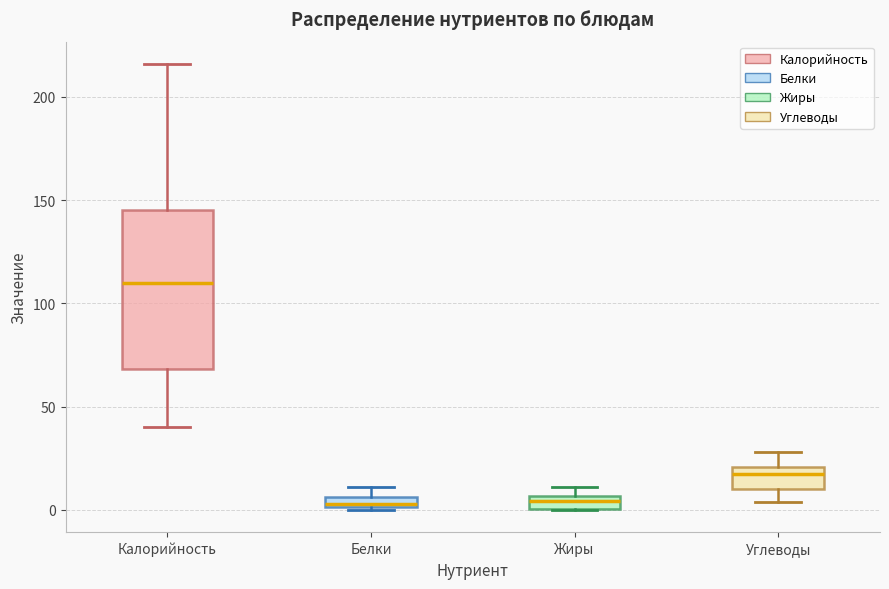

Which box is the tallest, from its lower edge to its upper edge?

Калорийность